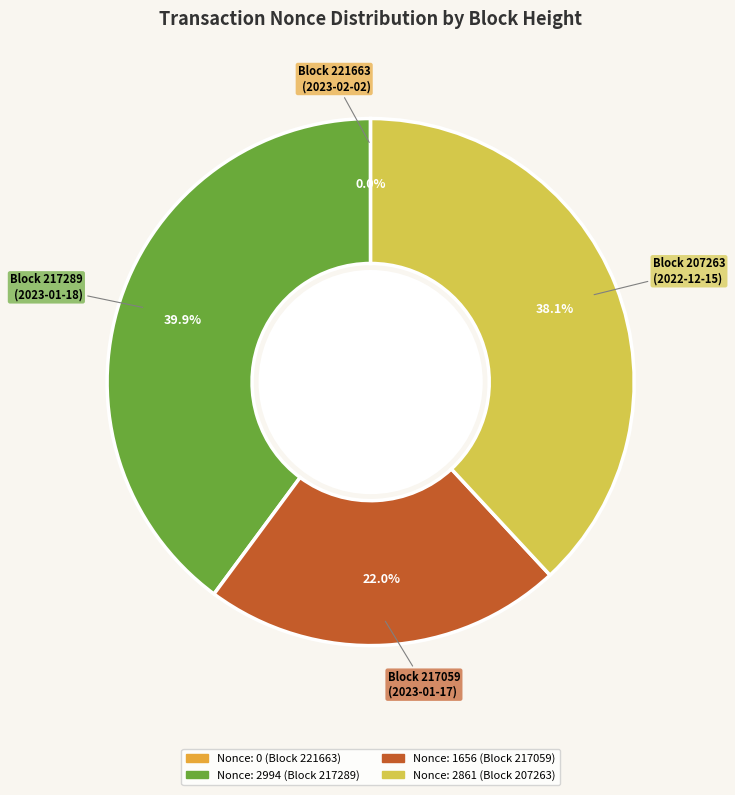

Is there a majority slice in this chart?

No